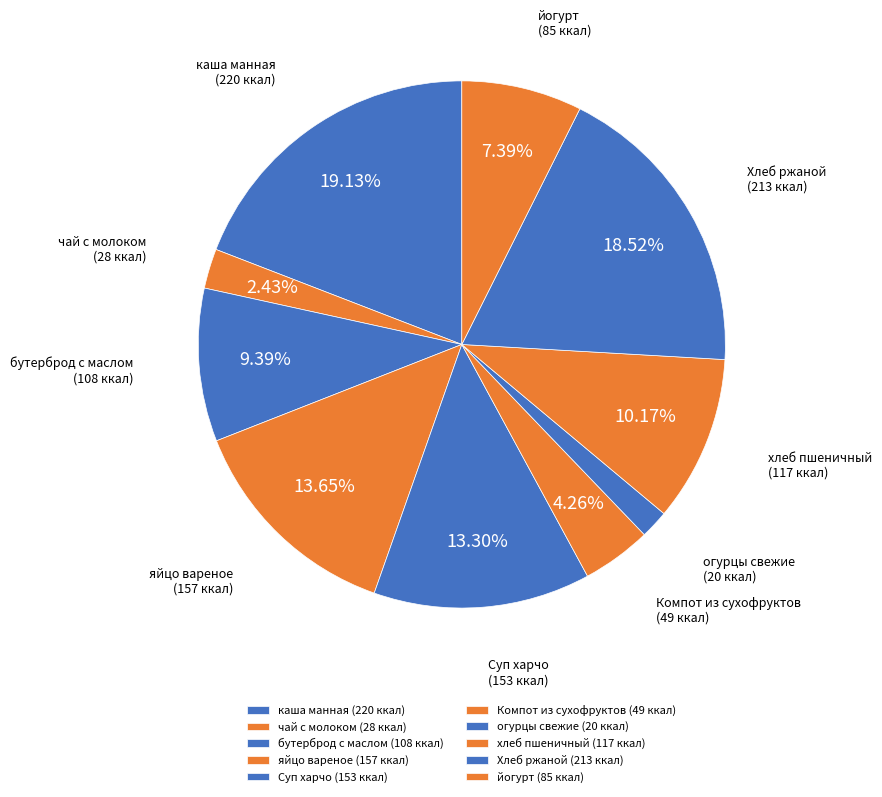

What percentage do Компот из сухофруктов and хлеб пшеничный together represent?

14.4%